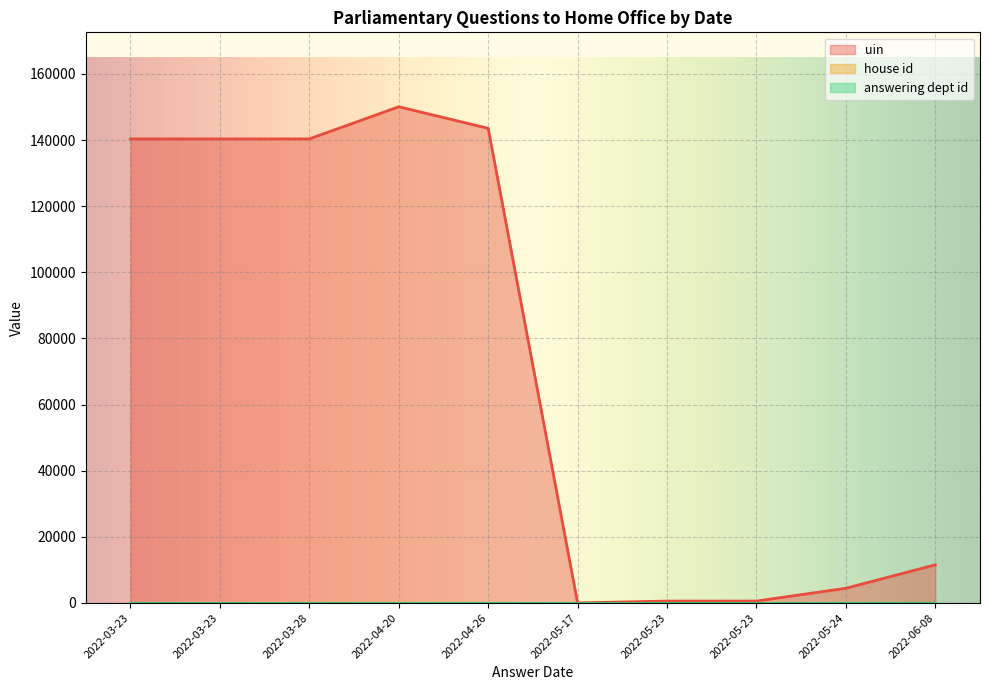

Is the value of house id at 2022-06-08 greater than the value of uin at 2022-05-17?

No